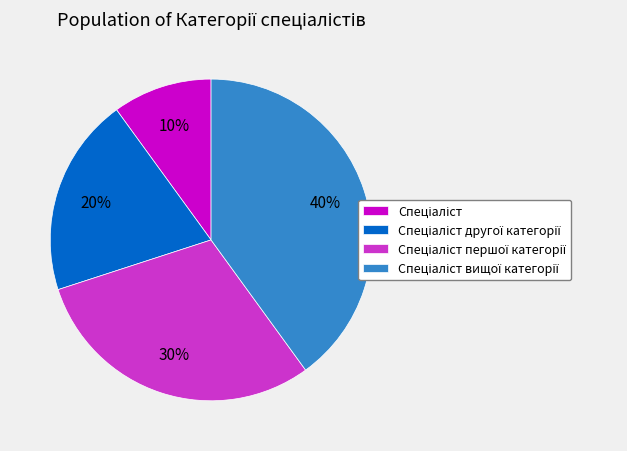

How many slices are in this pie chart?

4